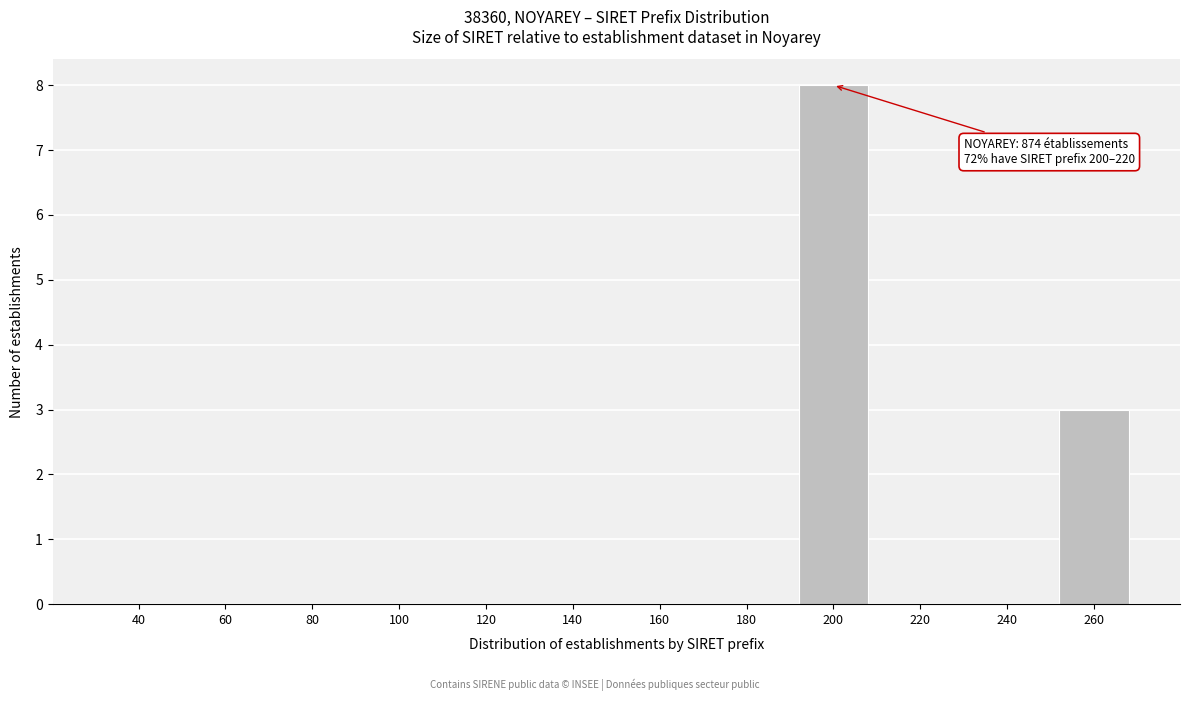

Reading right to left, list all the values displayed in this chart.

260=3	240=0	220=0	200=8	180=0	160=0	140=0	120=0	100=0	80=0	60=0	40=0